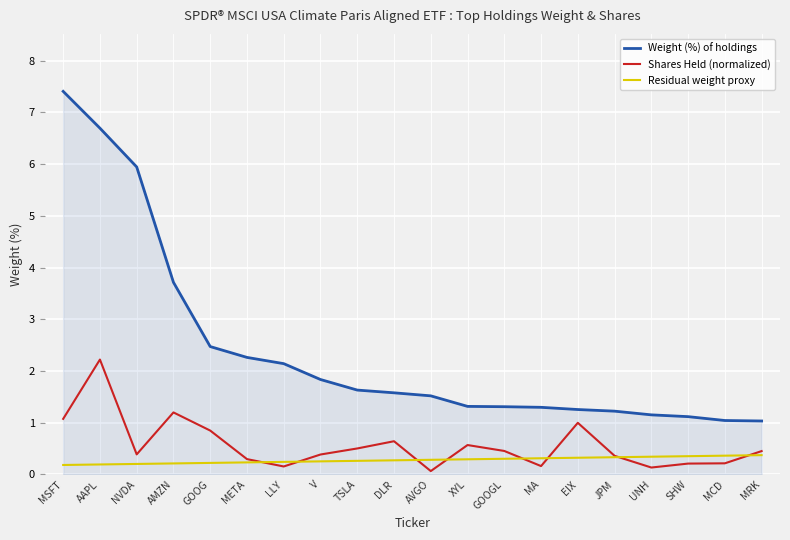

Between NVDA and JPM, which series saw the biggest shift?

Weight (%) of holdings